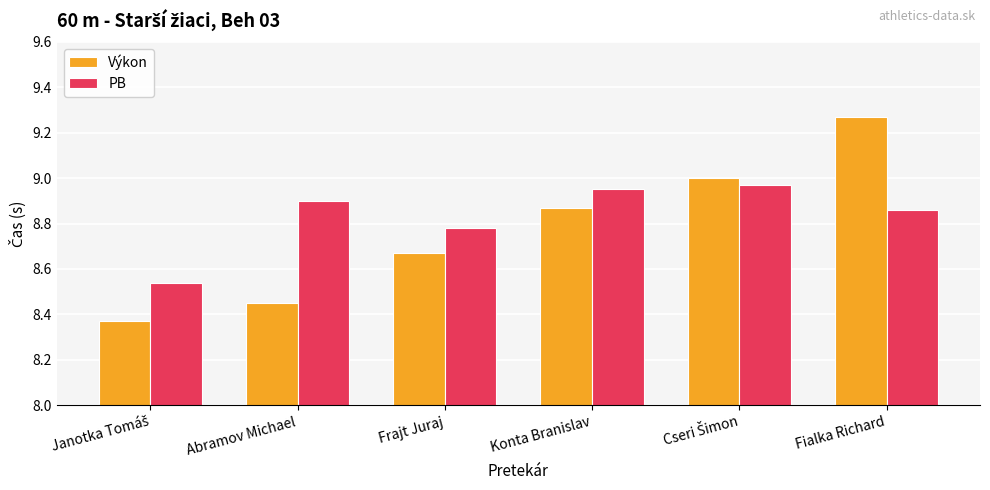

At which category is the sum across all series the highest?

Fialka Richard